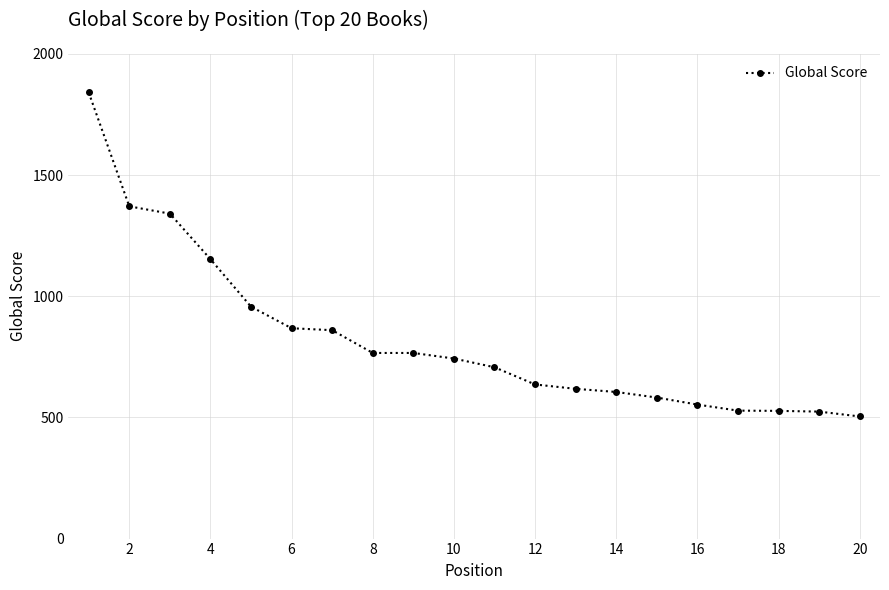

Is this an area chart (filled region under the line)?

No